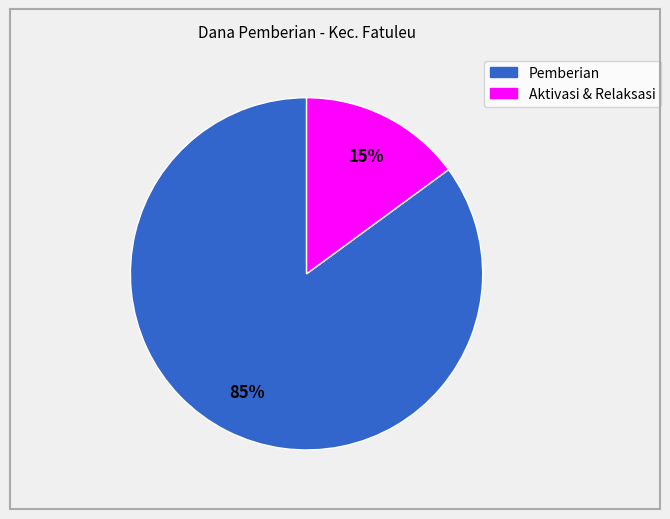

To the nearest percent, what is the average slice percentage?

50%